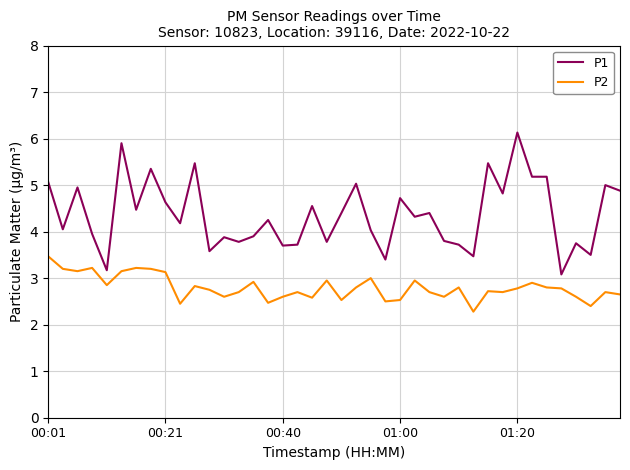

Which series has the largest range (max minus min)?

P1